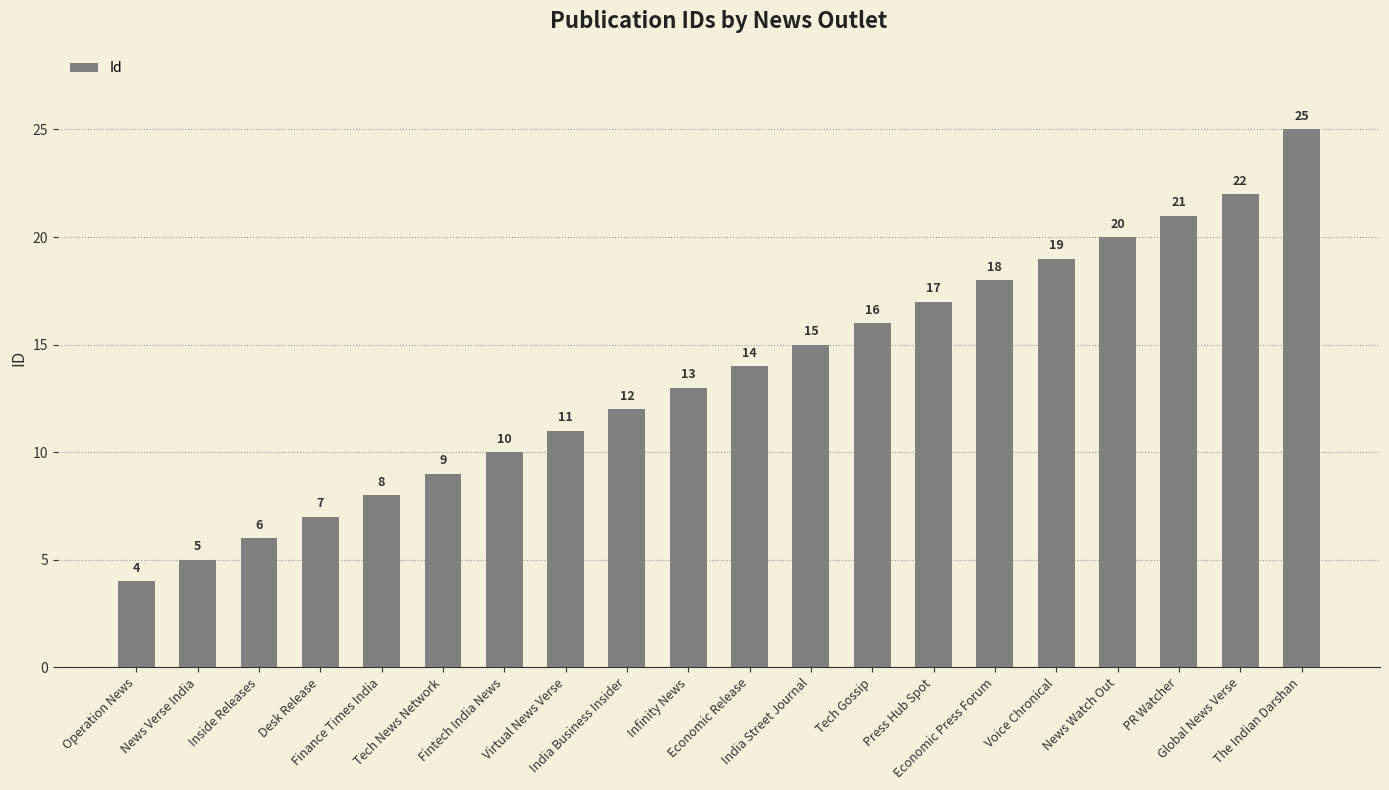

Which category has the lowest value across all series?

Operation News